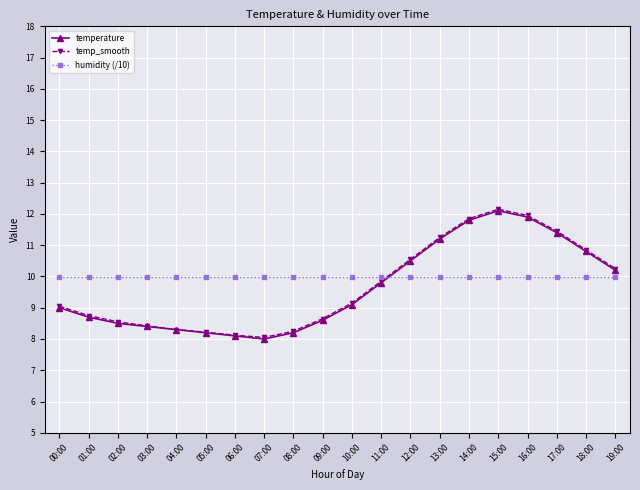

True or false: humidity (/10) and temperature cross at least once.

True